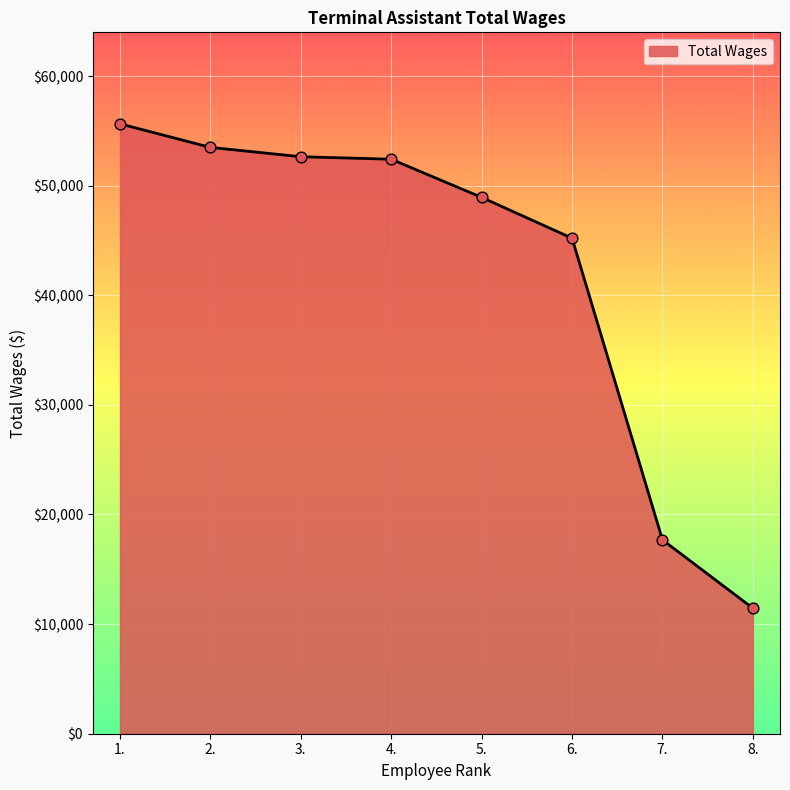

Which has a higher value, 1. or 5.?

1.